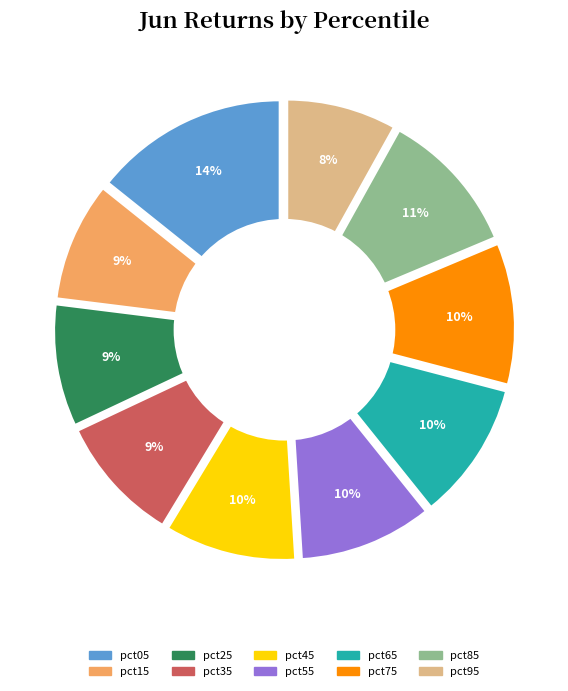

The pct15 slice represents 9% of the pie. True or false?

True